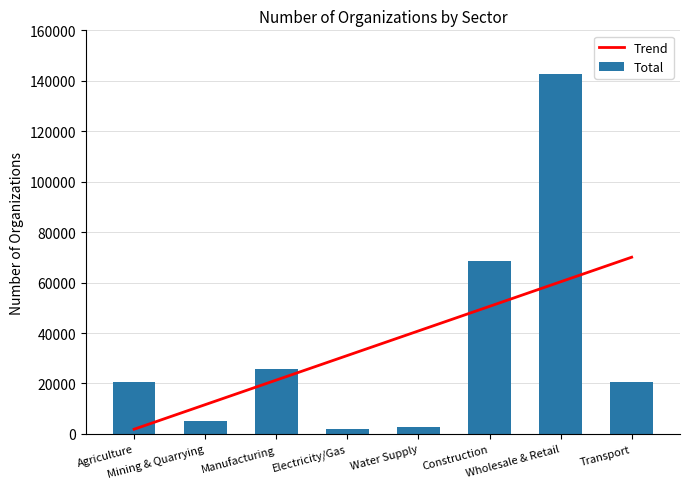

Which label corresponds to the largest value in the chart?

Wholesale & Retail